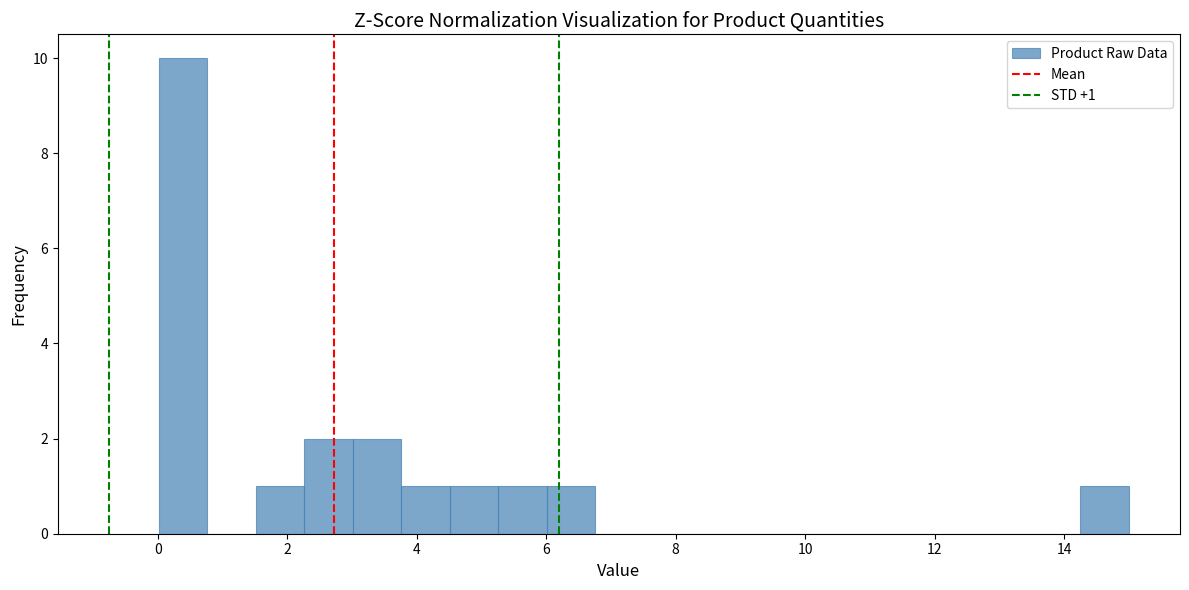

Around what value on the x-axis is the tallest bar? Give the approximate position of its centre, as read against the axis.

0.4